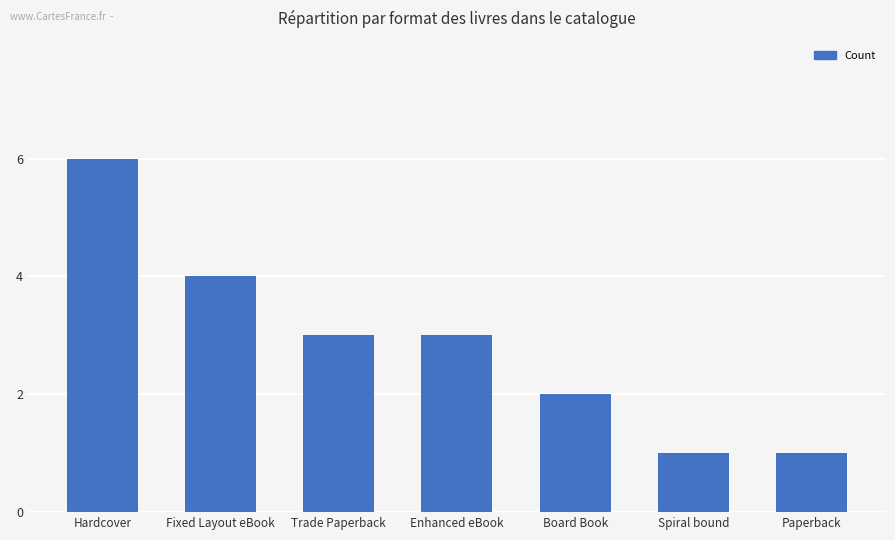

At which category does the chart reach its peak across all series?

Hardcover